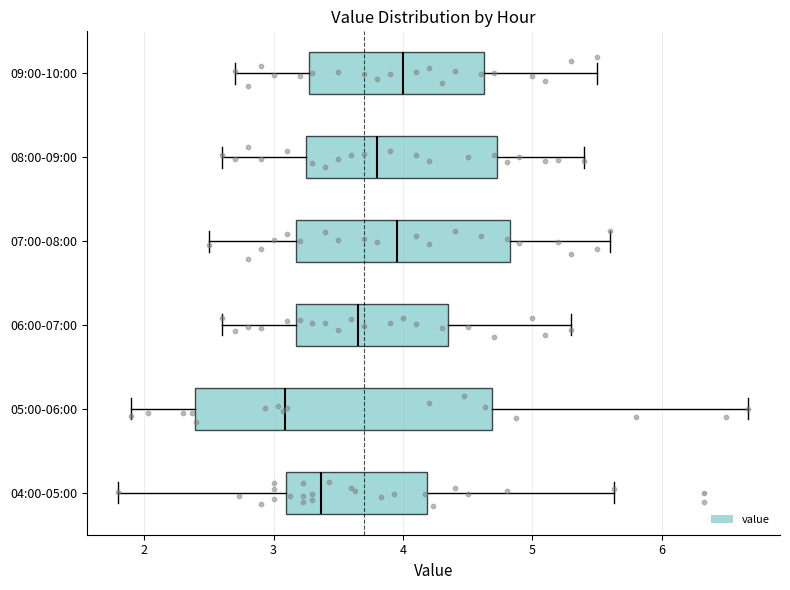

Reading bottom to top, read every box against the x-axis: the position of its median line, the range the box covers, and the ends of its whiskers. The values are not printed on the chart, so give them approximately, as read against the axis.

04:00-05:00: median 3.4, box 3.1 to 4.2, whiskers 1.8 to 5.6
05:00-06:00: median 3.1, box 2.4 to 4.7, whiskers 1.9 to 6.7
06:00-07:00: median 3.7, box 3.2 to 4.4, whiskers 2.6 to 5.3
07:00-08:00: median 4.0, box 3.2 to 4.8, whiskers 2.5 to 5.6
08:00-09:00: median 3.8, box 3.3 to 4.7, whiskers 2.6 to 5.4
09:00-10:00: median 4.0, box 3.3 to 4.6, whiskers 2.7 to 5.5